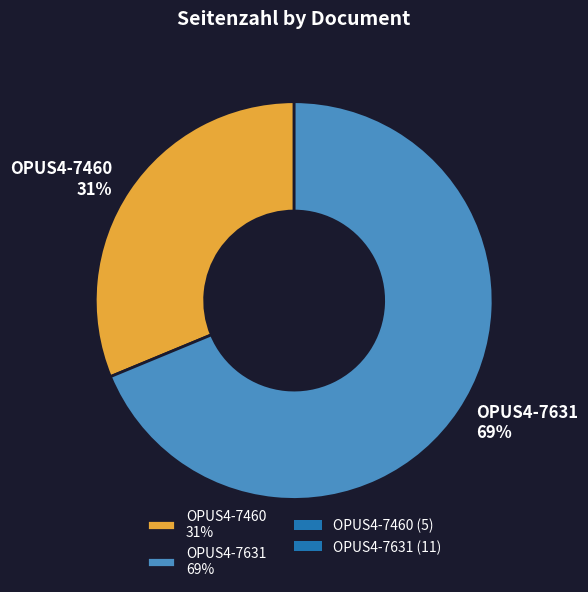

To the nearest percent, what is the average slice percentage?

50%